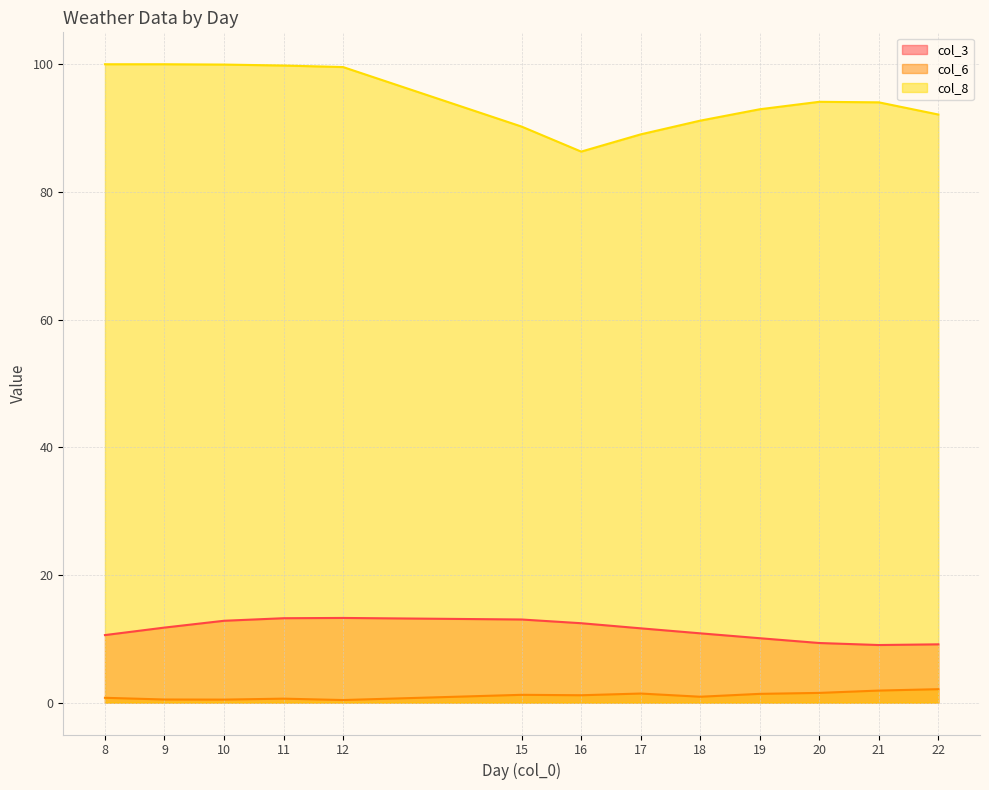

Where is the first local minimum for col_3?

21